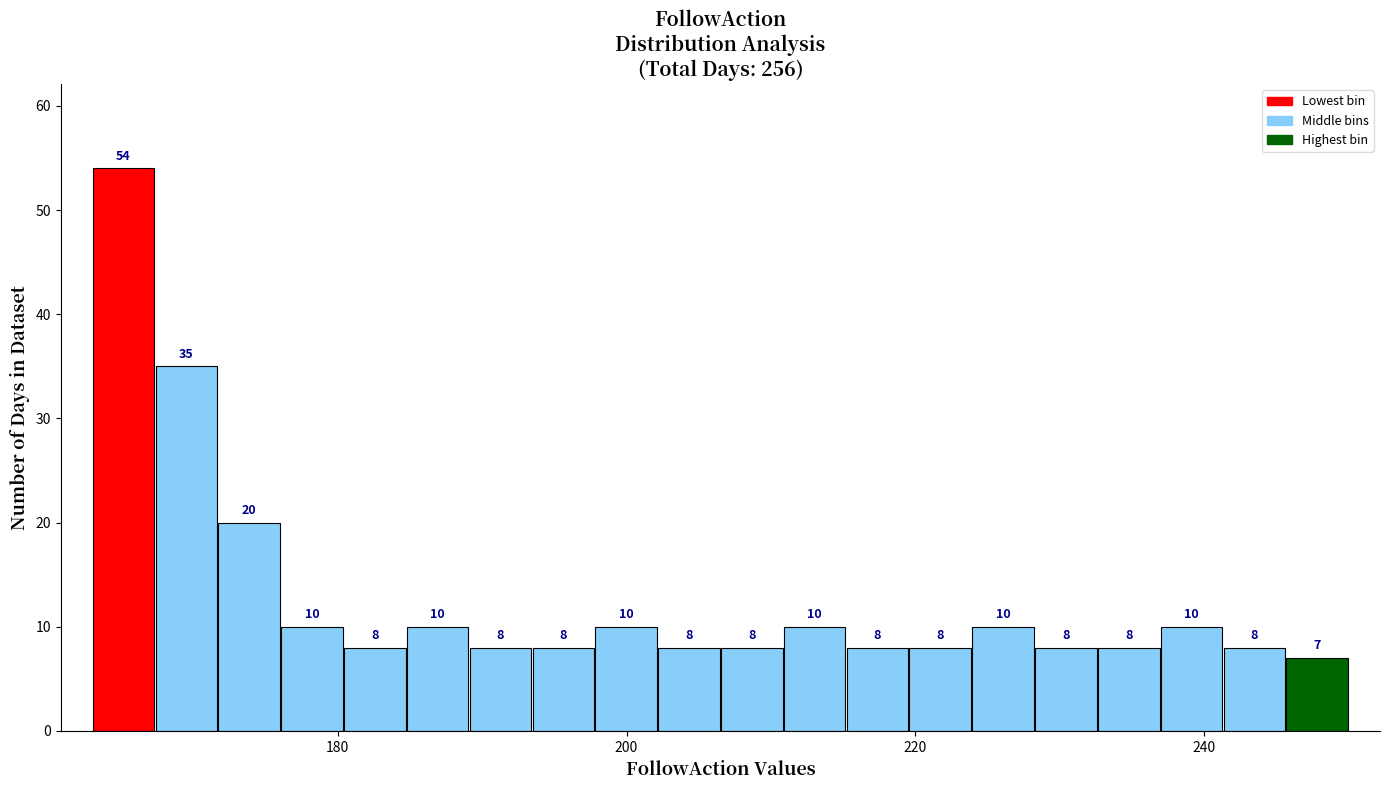

Read against the x-axis, roughly where is the centre of the tallest bar?

166